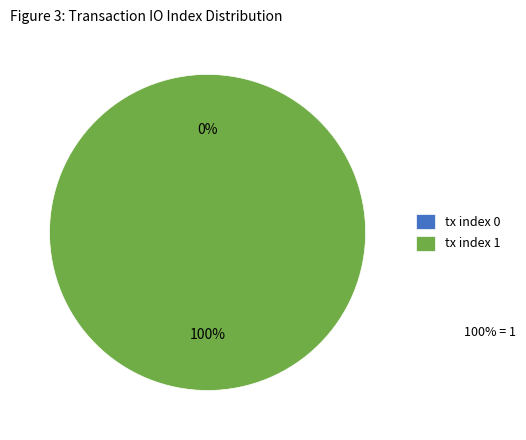

Which category has the smallest portion of the pie?

tx index 0